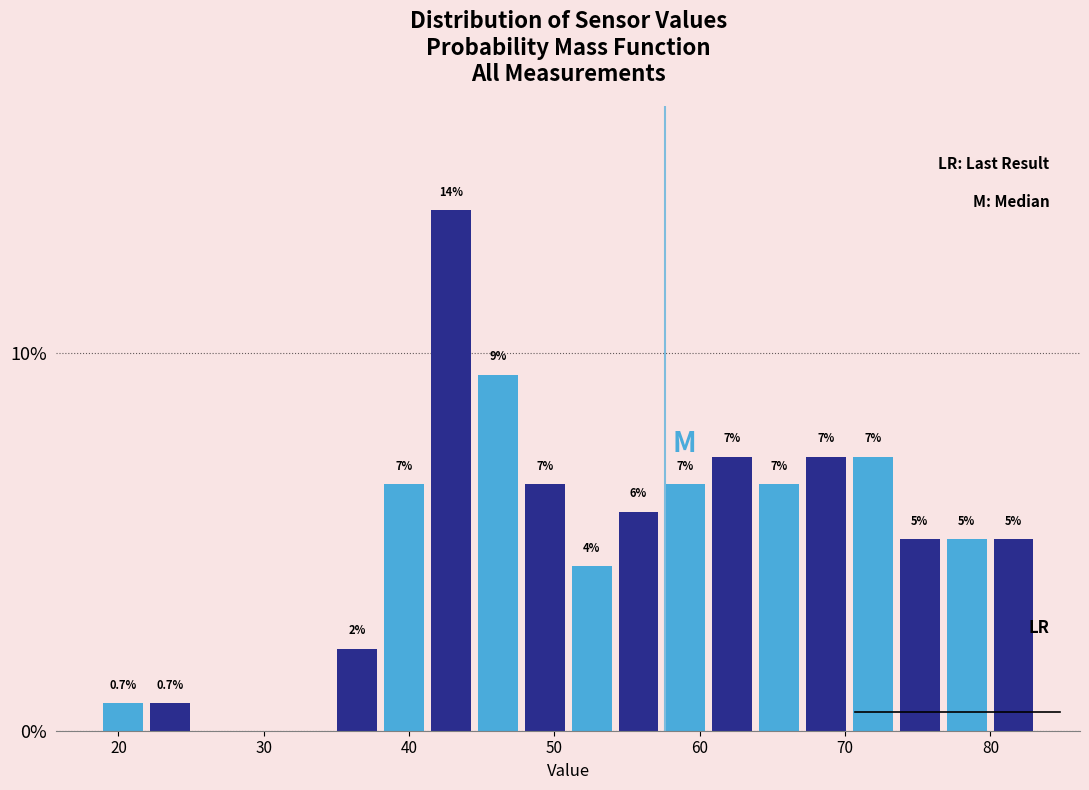

Around what value on the x-axis is the tallest bar? Give the approximate position of its centre, as read against the axis.

43